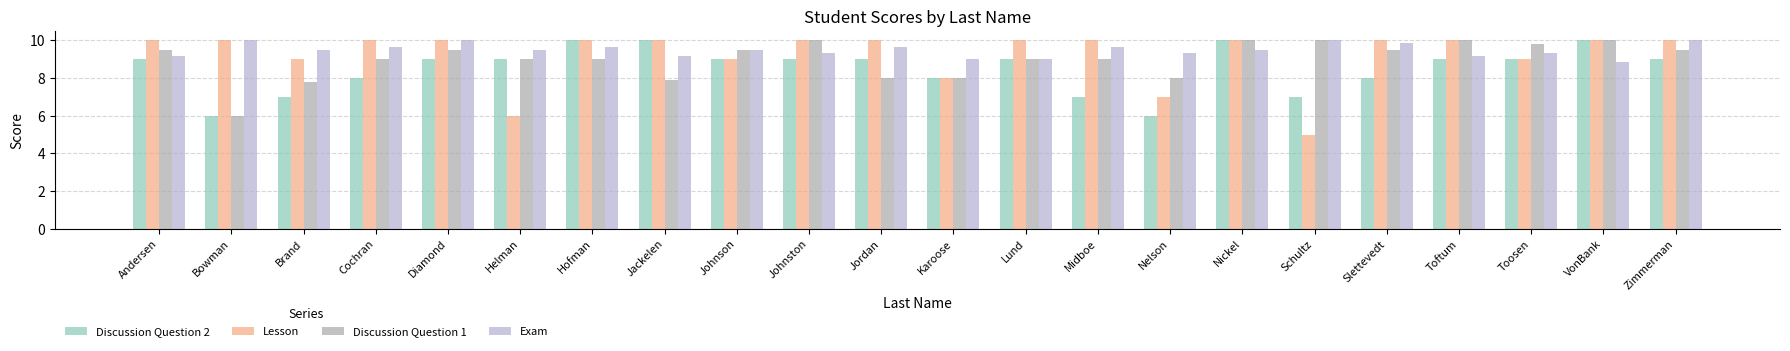

What are all the series names shown in the legend?

Discussion Question 2, Lesson, Discussion Question 1, Exam